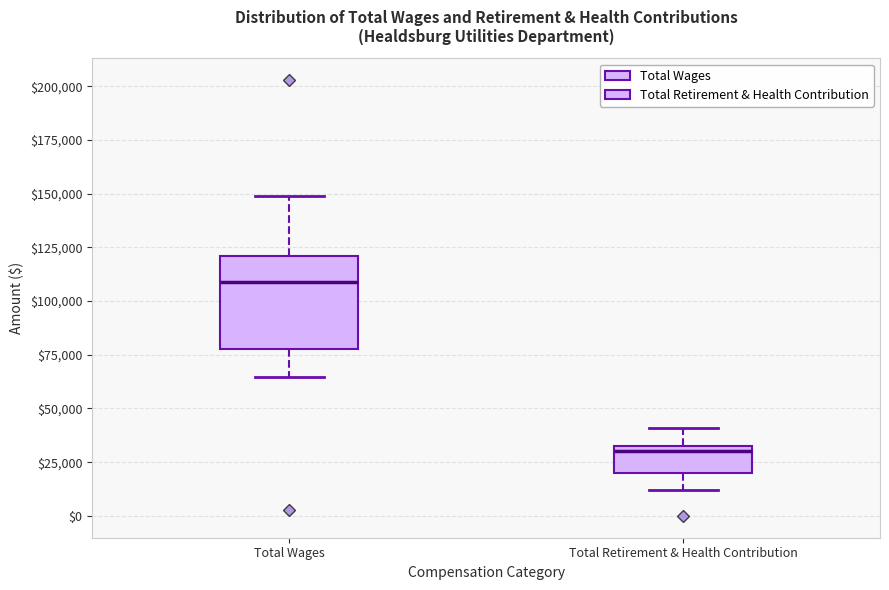

Reading left to right, transcribe this box plot: for each box, give where its median line is, the range the box spans, and where its two whiskers end, as read against the y-axis. The values are not printed on the chart, so give them approximately, as read against the axis.

Total Wages: median 110000, box 80000 to 120000, whiskers 65000 to 150000
Total Retirement & Health Contribution: median 30000 (just below the box's upper edge), box 20000 to 30000, whiskers 10000 to 40000